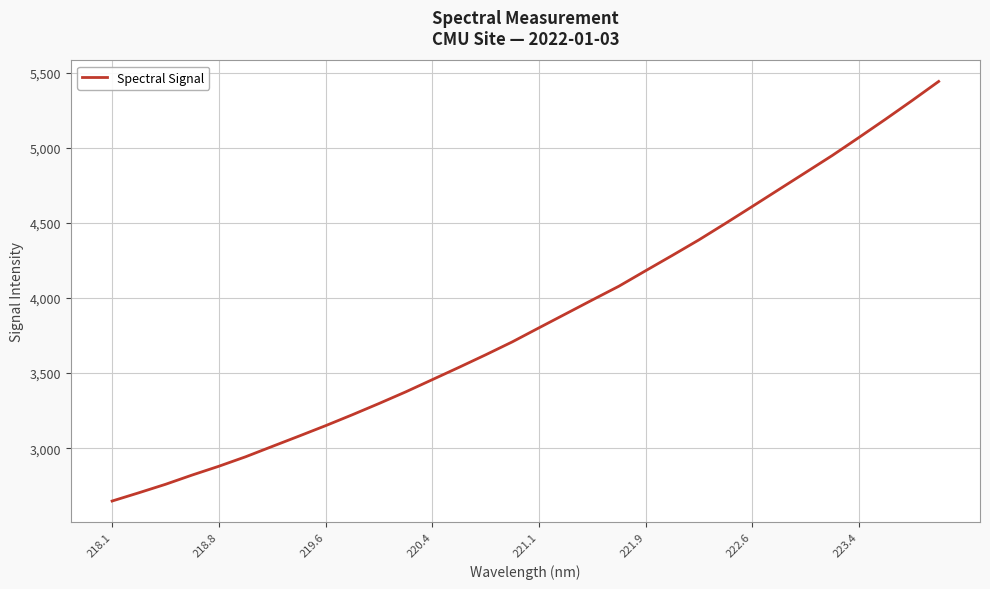

What is the difference between the maximum and minimum values?

2794.0